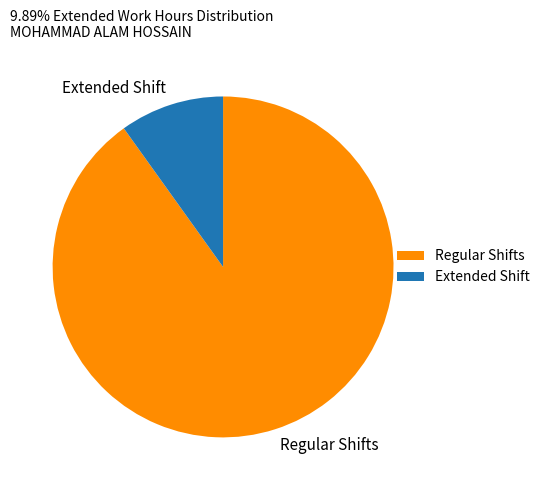

Is the sum of Extended Shift and Regular Shifts greater than half?

Yes